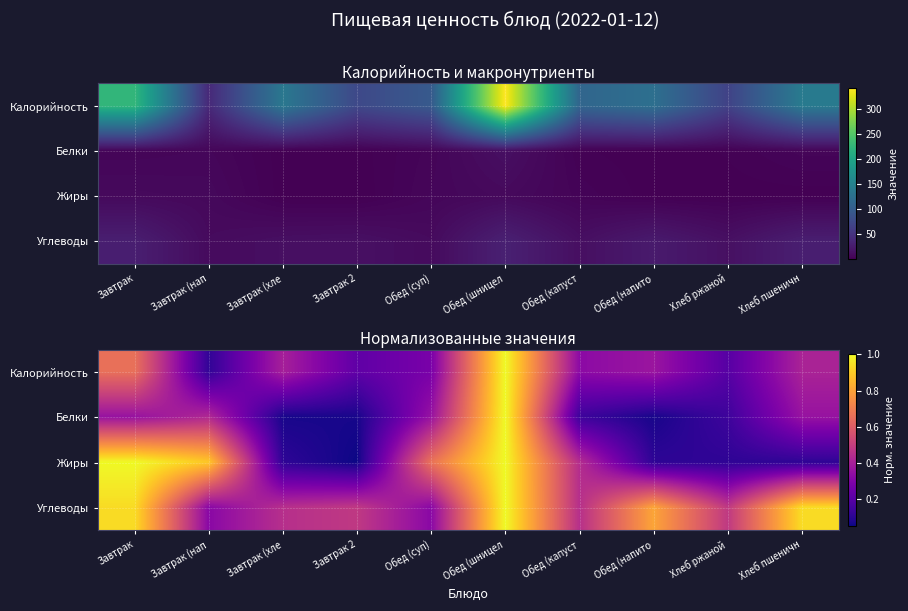

List the labels in order of Белки value, smallest first.

Завтрак (хле, Завтрак 2, Обед (напито, Обед (капуст, Хлеб ржаной, Завтрак, Обед (суп), Хлеб пшеничн, Завтрак (нап, Обед (шницел